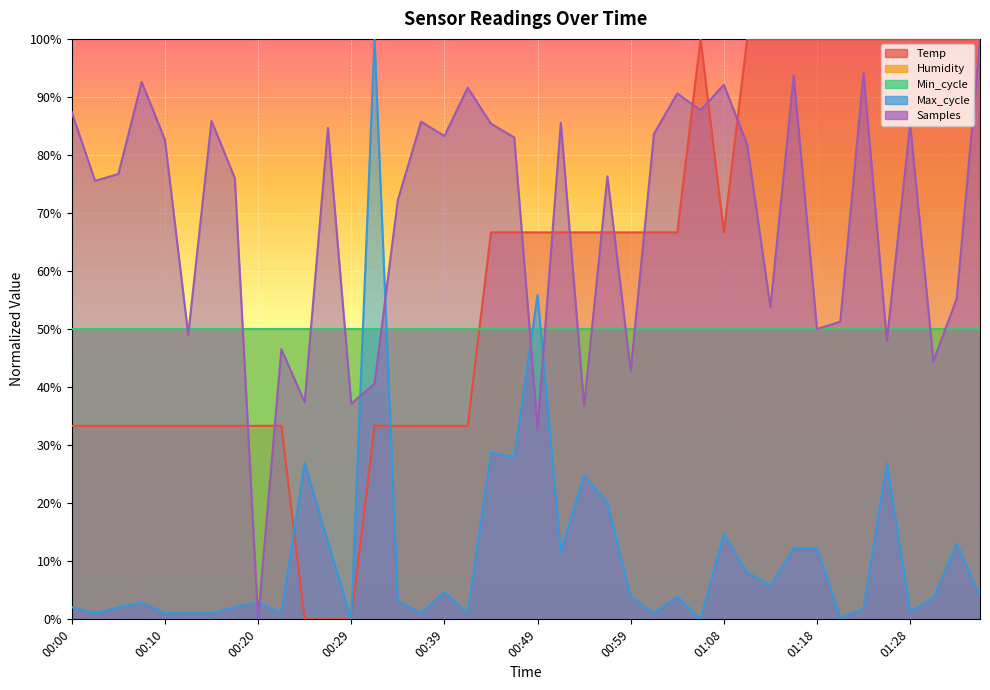

How many interior local peaks does the Samples series have?

13